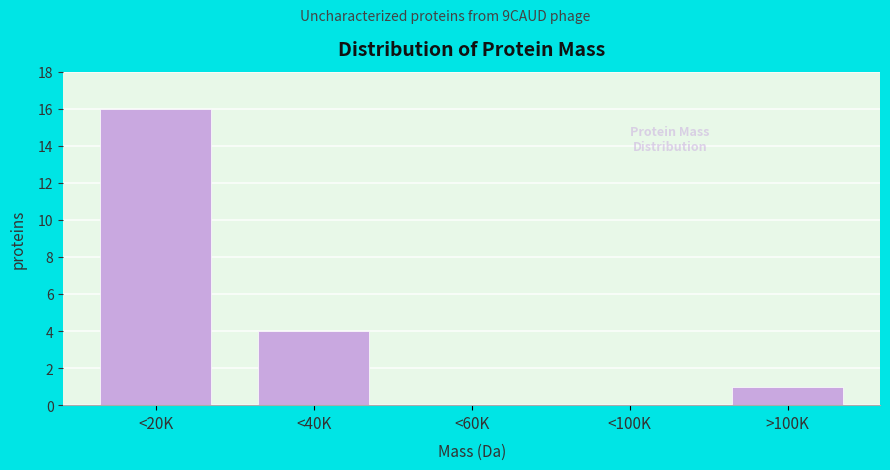

Reading left to right, transcribe all the data shown in this chart.

<20K=16	<40K=4	<60K=0	<100K=0	>100K=1